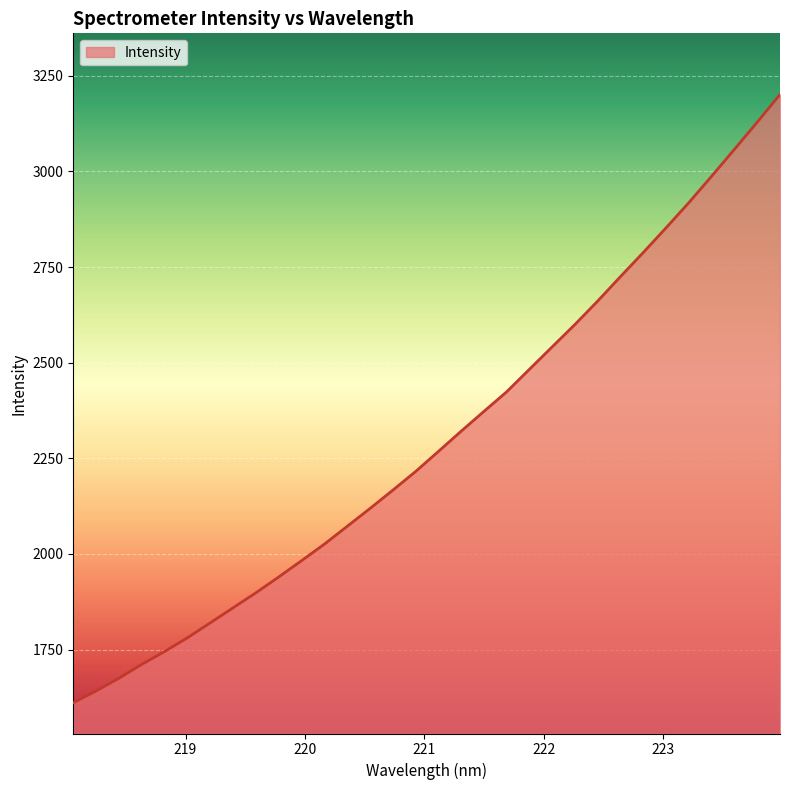

Reading left to right, list all the values displayed in this chart.

1611.1	1641.7	1674.9	1711.2	1744.7	1780.6	1819.7	1859.0	1898.3	1939.6	1982.1	2025.4	2071.9	2118.5	2166.3	2215.1	2267.6	2320.6	2372.4	2423.7	2482.7	2541.4	2600.1	2661.4	2725.2	2788.2	2852.7	2918.5	2987.6	3057.7	3128.6	3200.9